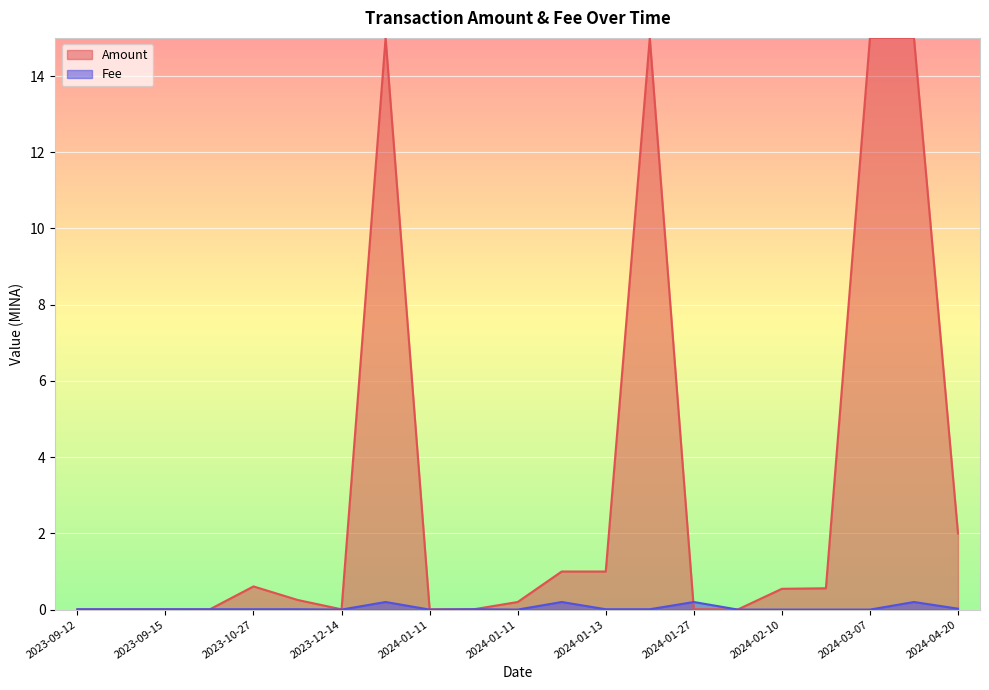

How many lines are shown in the chart?

2